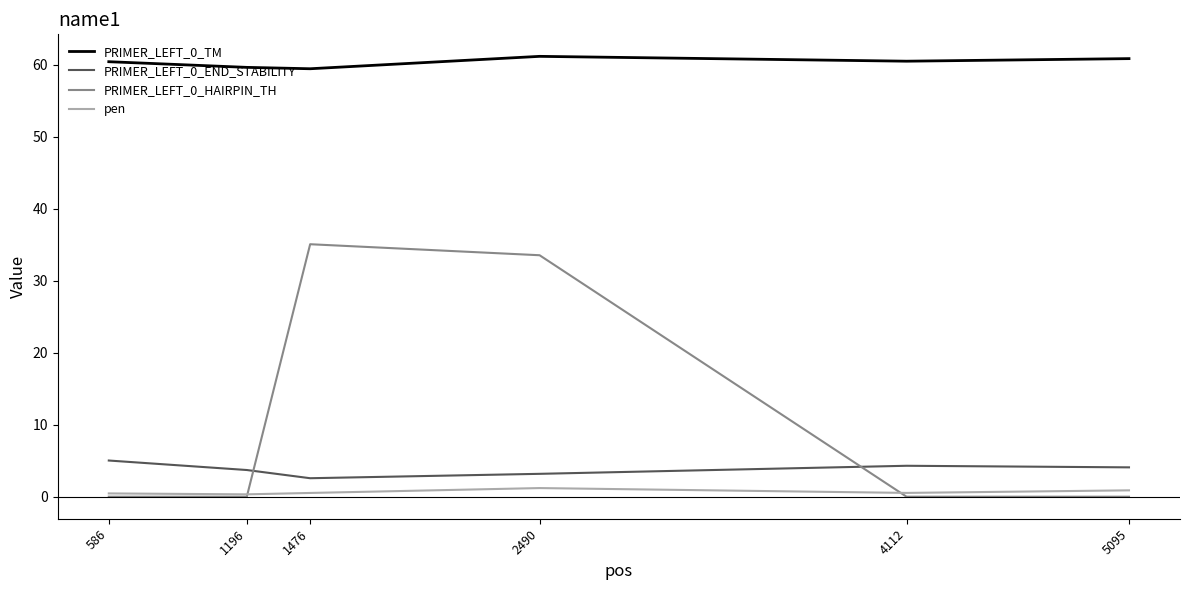

The value of PRIMER_LEFT_0_TM at 1476 is 59.5. True or false?

True